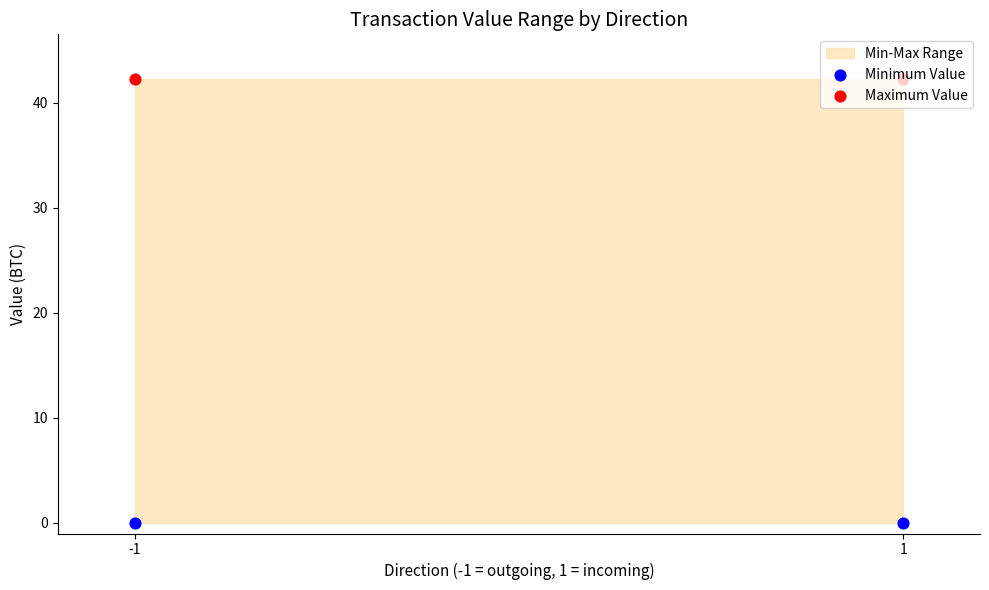

Is the value of Maximum Value at 1 greater than the value of Minimum Value at -1?

Yes